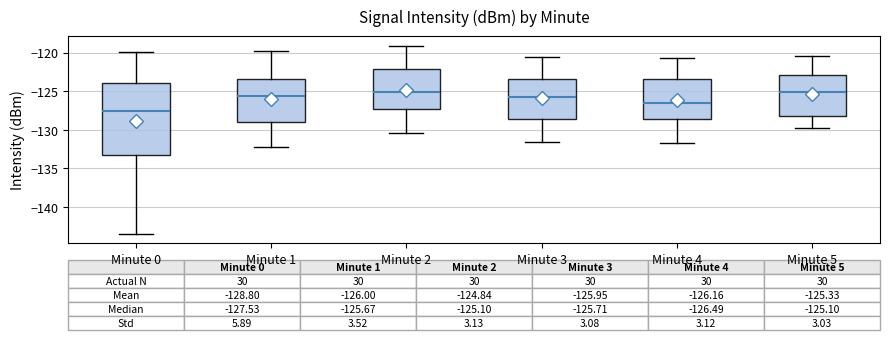

Which box is the tallest, from its lower edge to its upper edge?

Minute 0